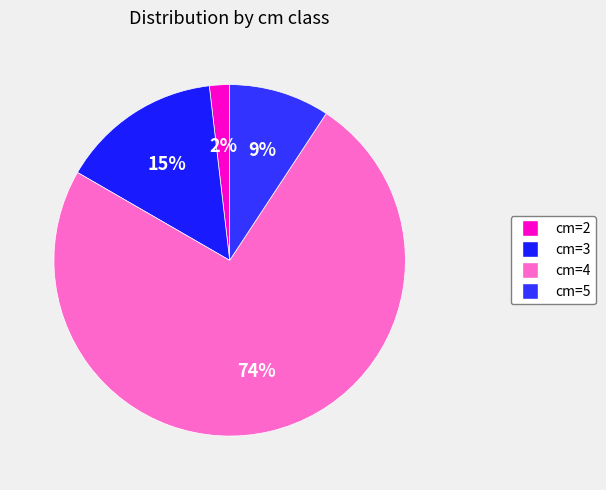

To the nearest percent, what is the difference between the largest and smallest slice percentages?

72%